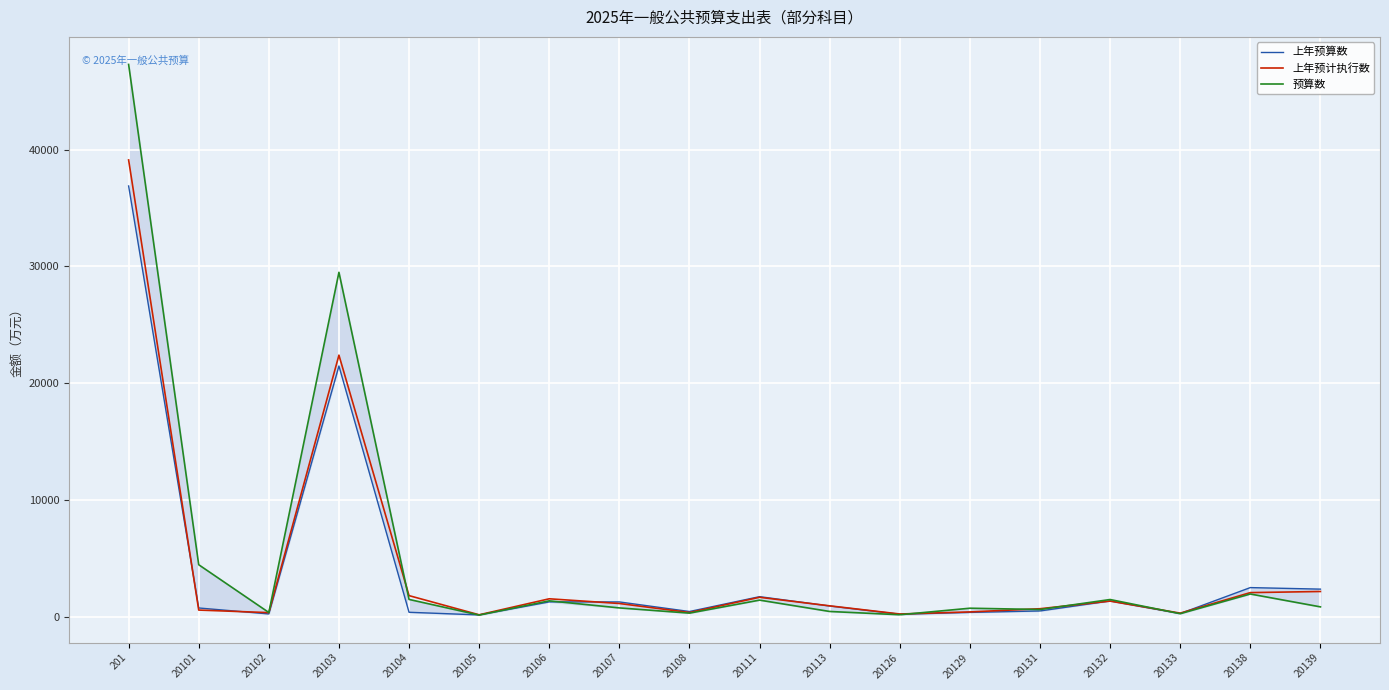

What is the value of the 预算数 point at the 13th from the left?

737